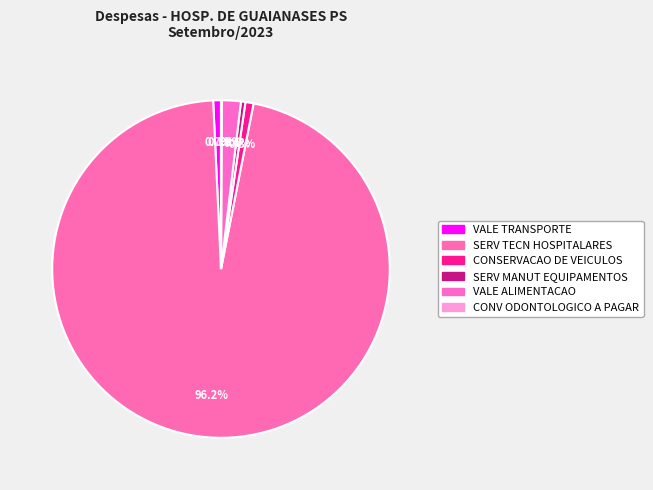

What is the largest slice in the pie chart?

SERV TECN HOSPITALARES